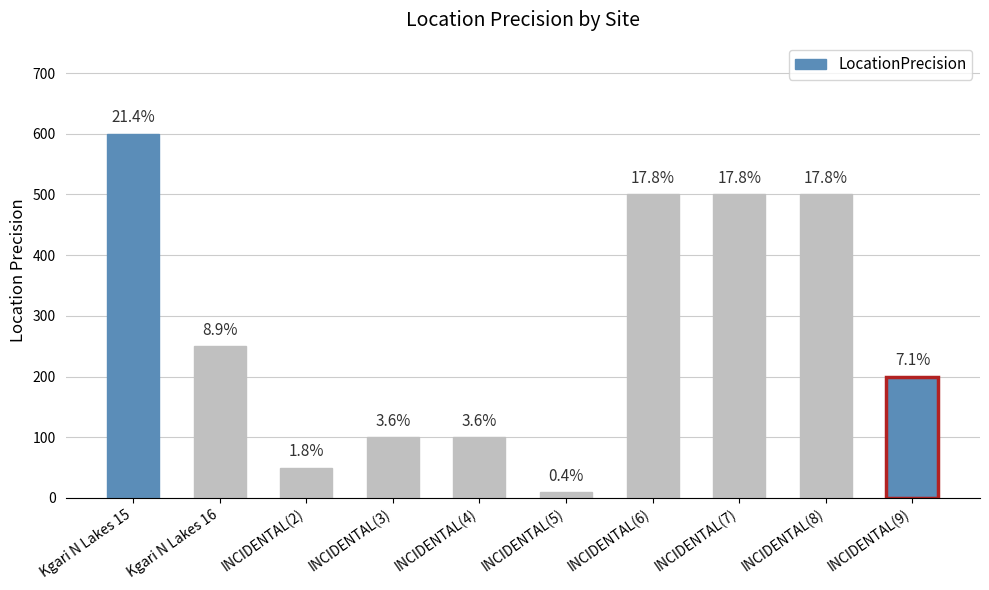

What is the ratio of the value at INCIDENTAL(8) to the value at INCIDENTAL(6)?

1.0